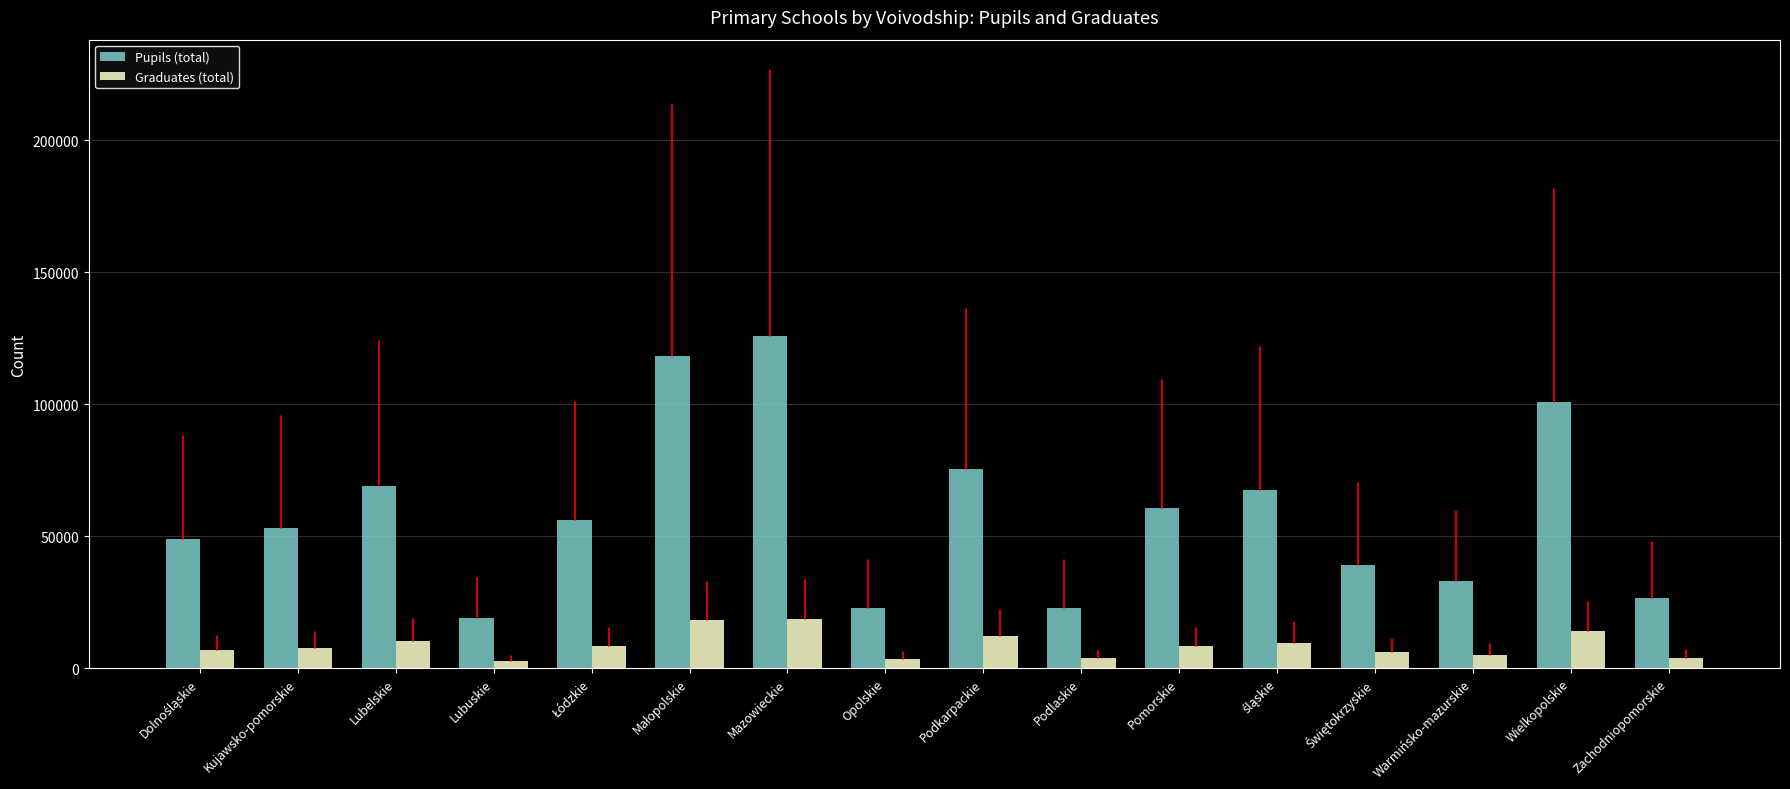

What is the label of the 11th bar from the left?

Pomorskie